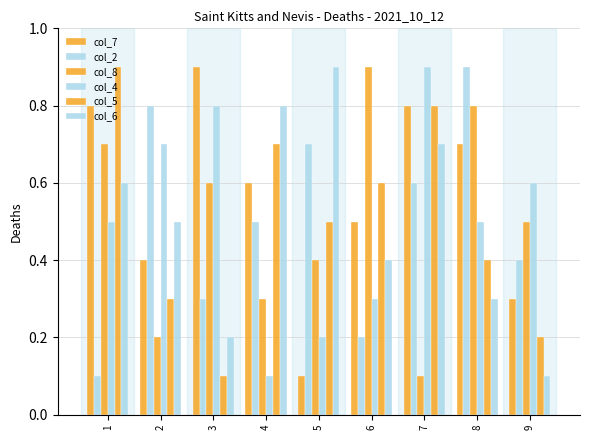

What is the value of the col_2 bar at the 2nd from the left?

0.8